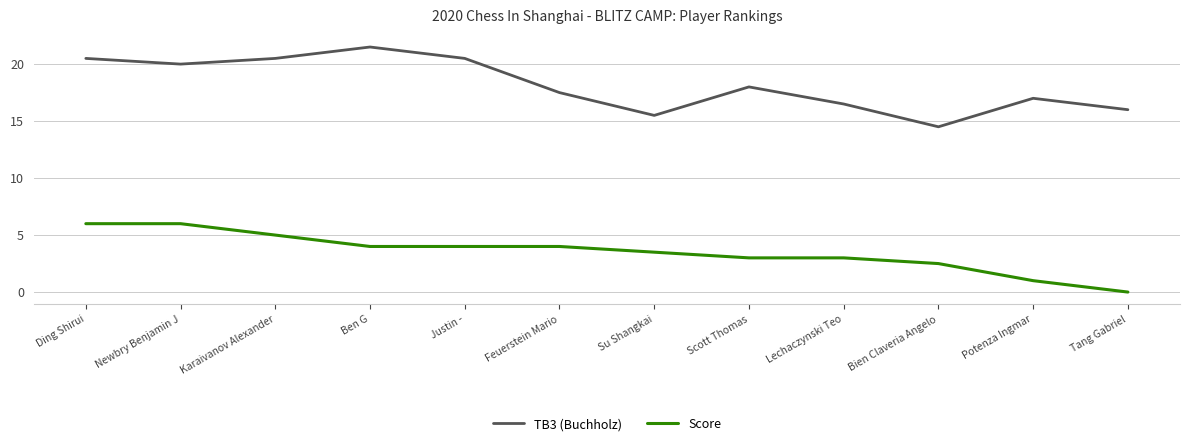

Reading right to left, transcribe all the data shown in this chart.

TB3 (Buchholz): 16.0	17.0	14.5	16.5	18.0	15.5	17.5	20.5	21.5	20.5	20.0	20.5
Score: 0.0	1.0	2.5	3.0	3.0	3.5	4.0	4.0	4.0	5.0	6.0	6.0